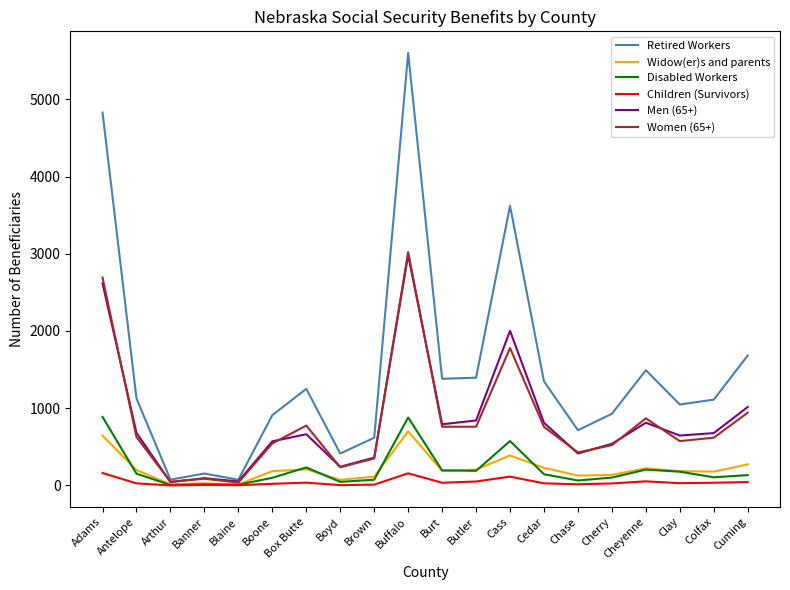

The Women (65+) series shows 349 at Brown. True or false?

True